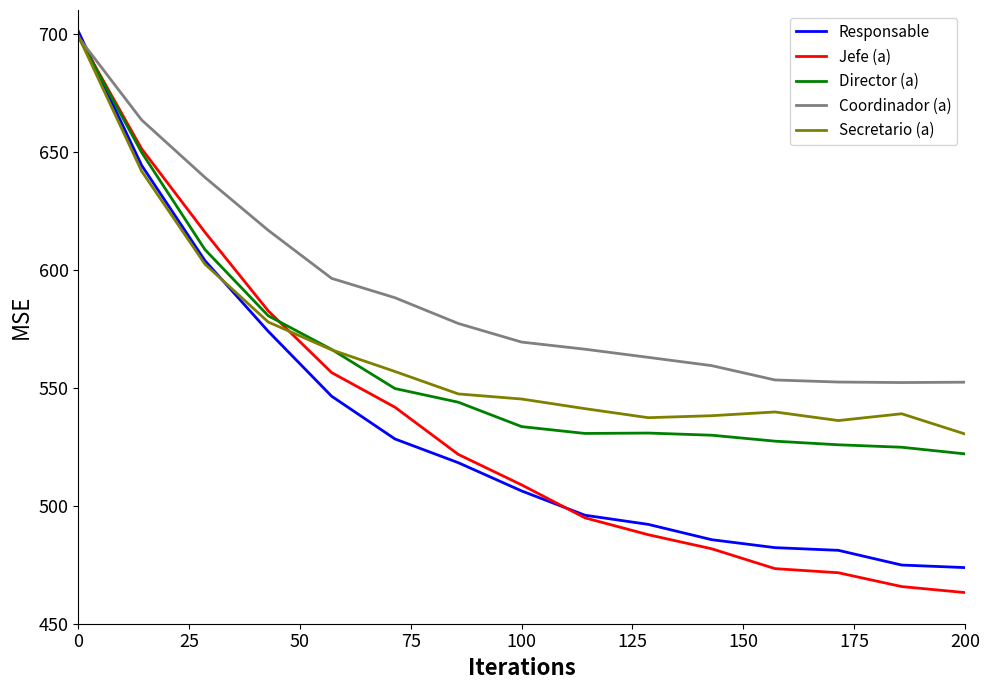

True or false: Jefe (a) and Secretario (a) cross at least once.

True